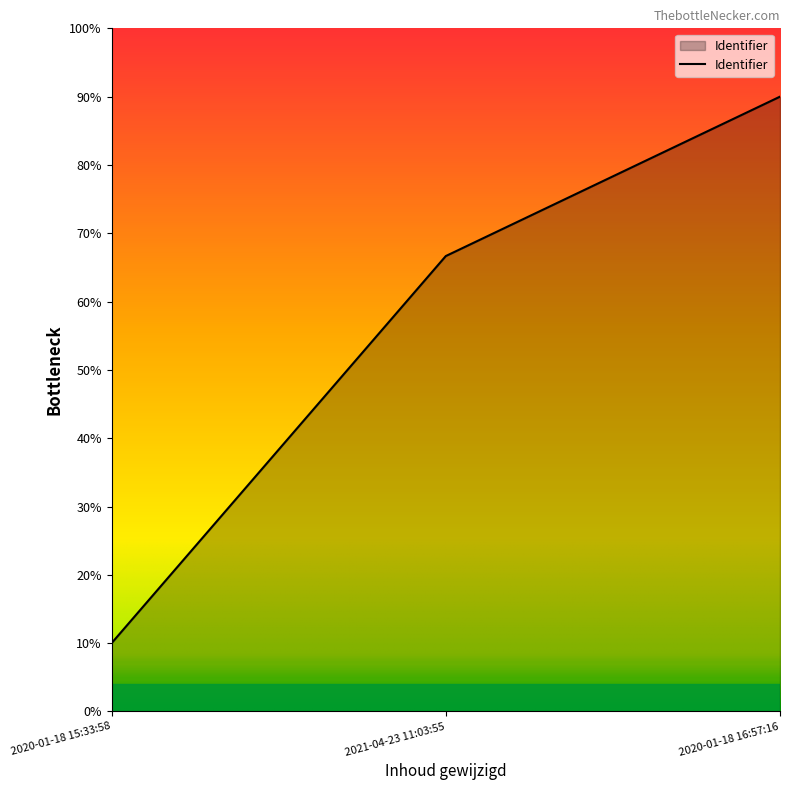

At which category does the chart reach its peak across all series?

2020-01-18 16:57:16